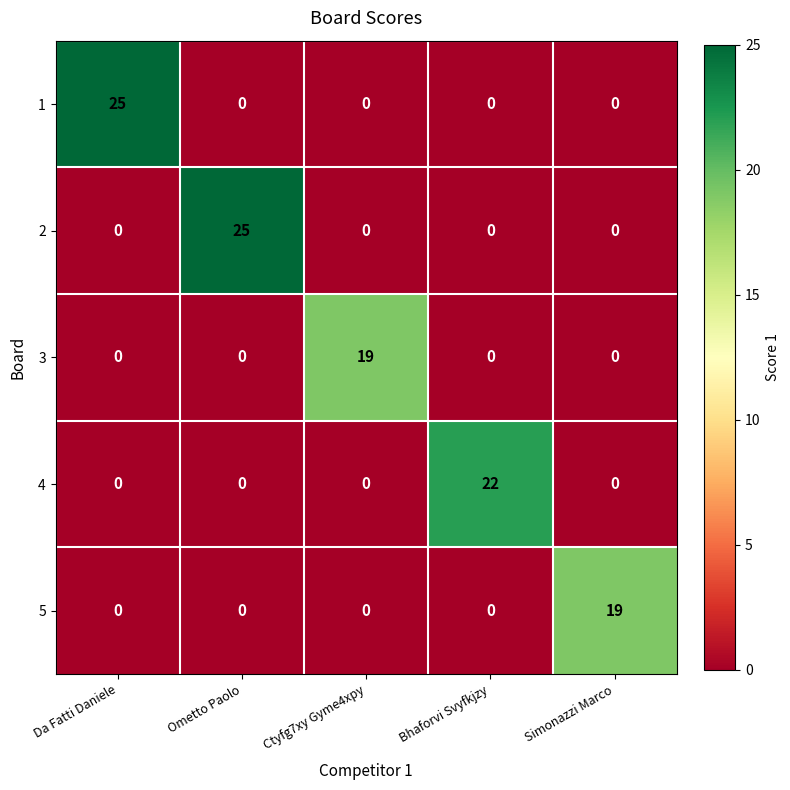

What is the average value of the 4 series?

4